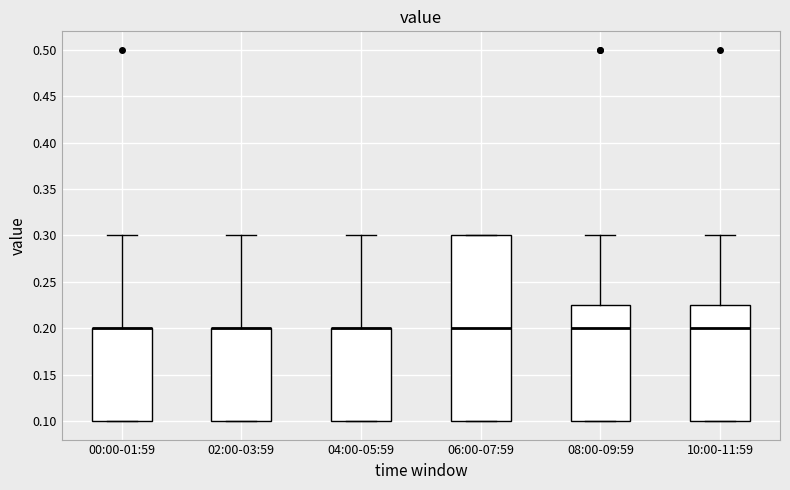

Reading left to right, transcribe this box plot: for each box, give where its median line is, the range the box spans, and where its two whiskers end, as read against the y-axis. The values are not printed on the chart, so give them approximately, as read against the axis.

00:00-01:59: median 0.200 (drawn on the box's upper edge), box 0.100 to 0.200, whiskers 0.100 to 0.300
02:00-03:59: median 0.200 (drawn on the box's upper edge), box 0.100 to 0.200, whiskers 0.100 to 0.300
04:00-05:59: median 0.200 (drawn on the box's upper edge), box 0.100 to 0.200, whiskers 0.100 to 0.300
06:00-07:59: median 0.200, box 0.100 to 0.300, whiskers 0.100 to 0.300
08:00-09:59: median 0.200, box 0.100 to 0.225, whiskers 0.100 to 0.300
10:00-11:59: median 0.200, box 0.100 to 0.225, whiskers 0.100 to 0.300